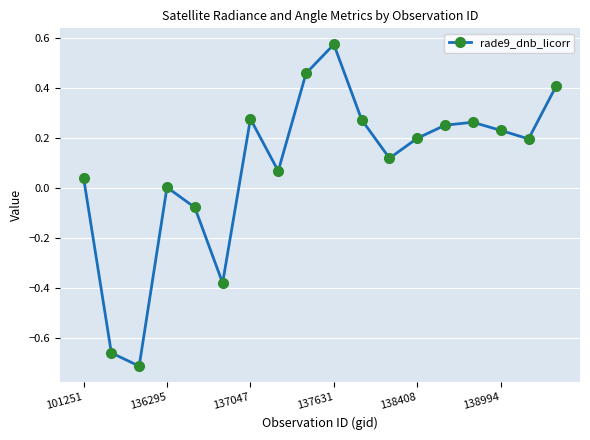

How many points are lower than both their immediate neighbors (excluding endpoints)?

5